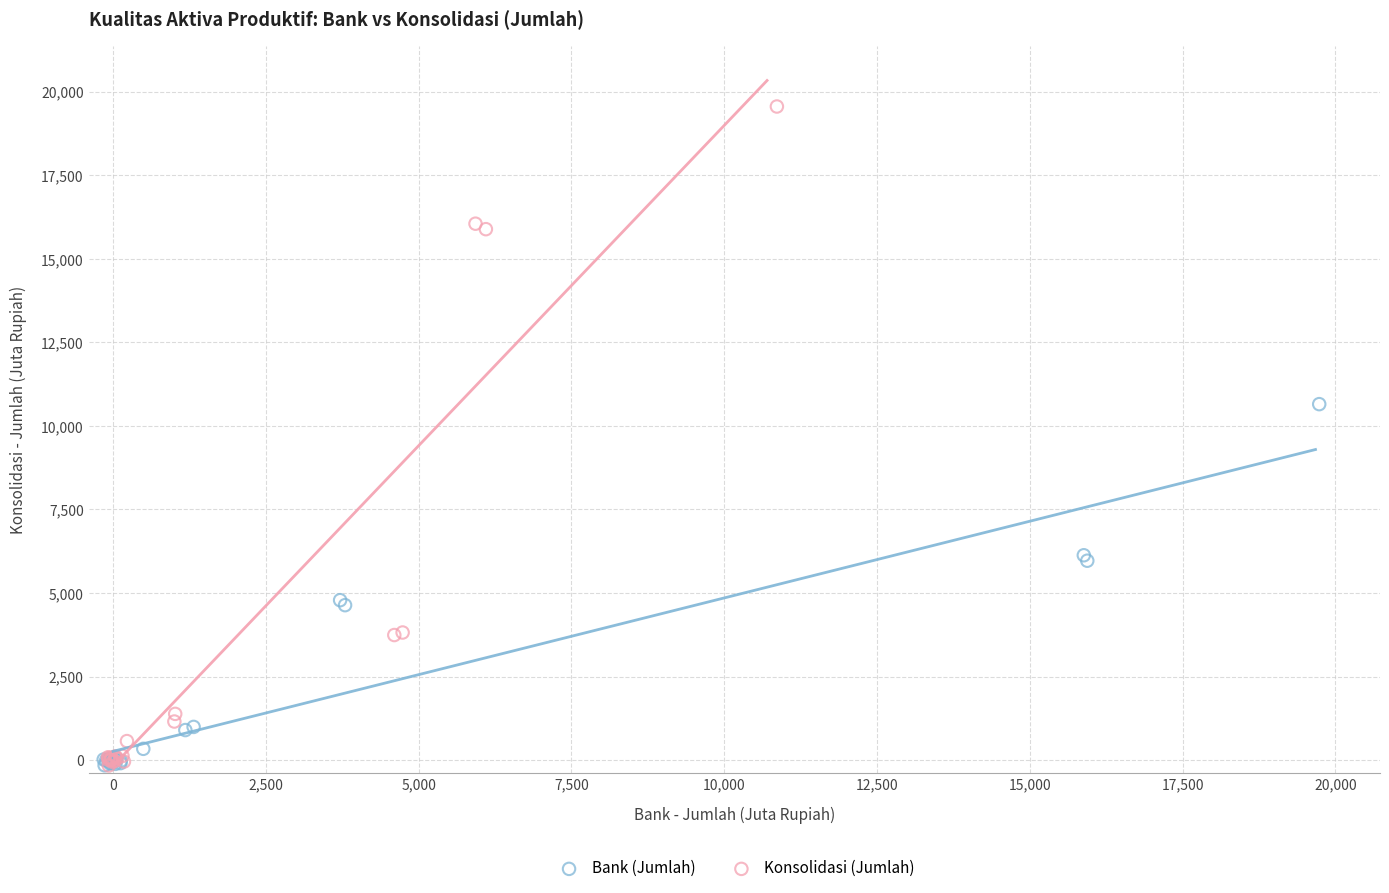

Which series contains the highest Y value?

Konsolidasi (Jumlah)